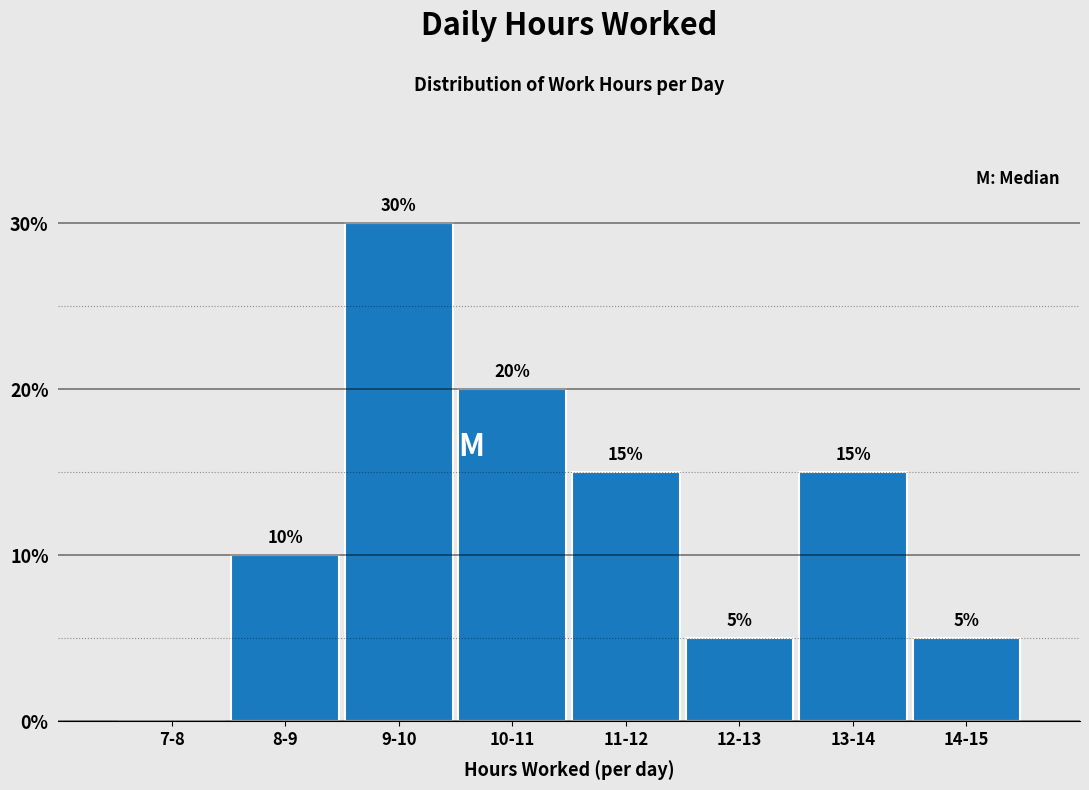

Reading right to left, transcribe all the data shown in this chart.

14-15=5	13-14=15	12-13=5	11-12=15	10-11=20	9-10=30	8-9=10	7-8=0